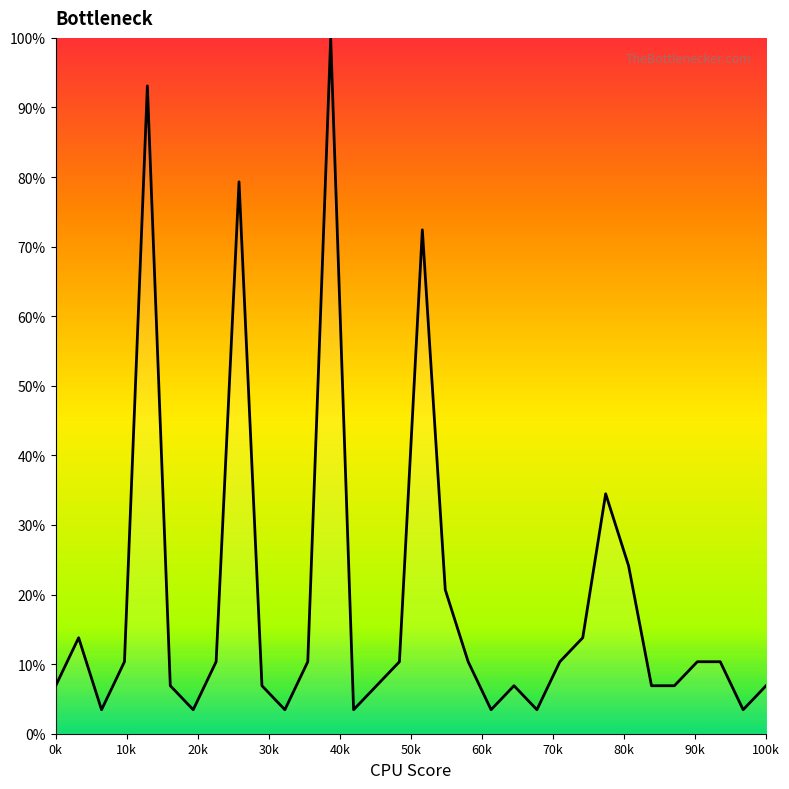

What is the minimum value shown in the chart?

3.4